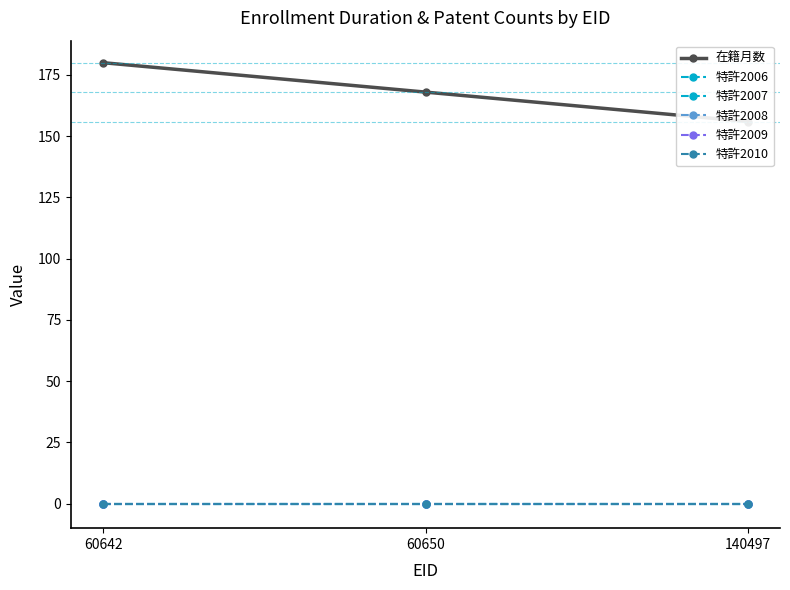

Rank the series by their maximum value, from lowest to highest.

特許2006, 特許2007, 特許2008, 特許2009, 特許2010, 在籍月数